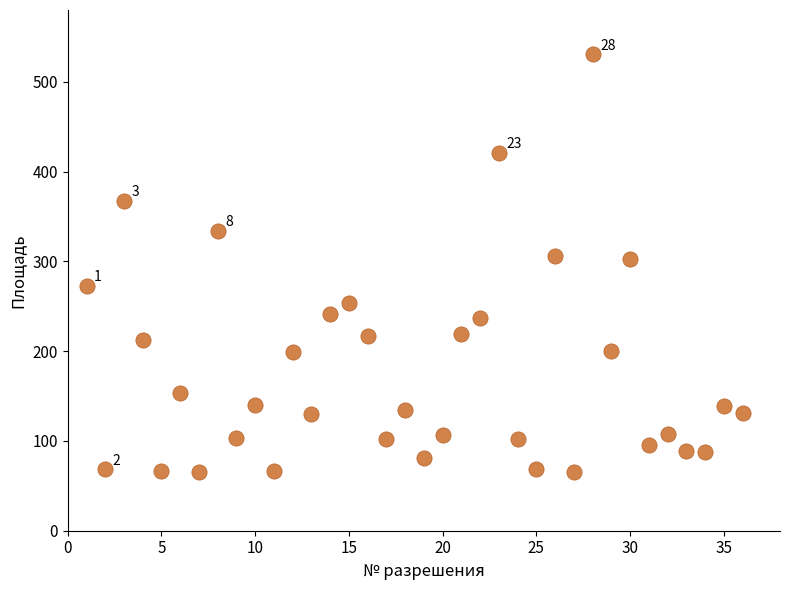

What is the range of X values (max minus min)?

35.0